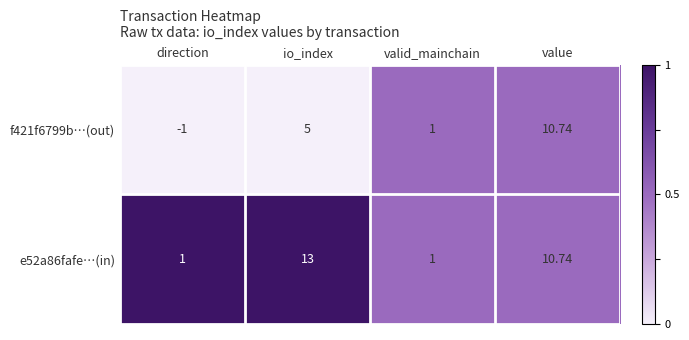

Where is e52a86fafe…(in) nearest to the value 7?

value